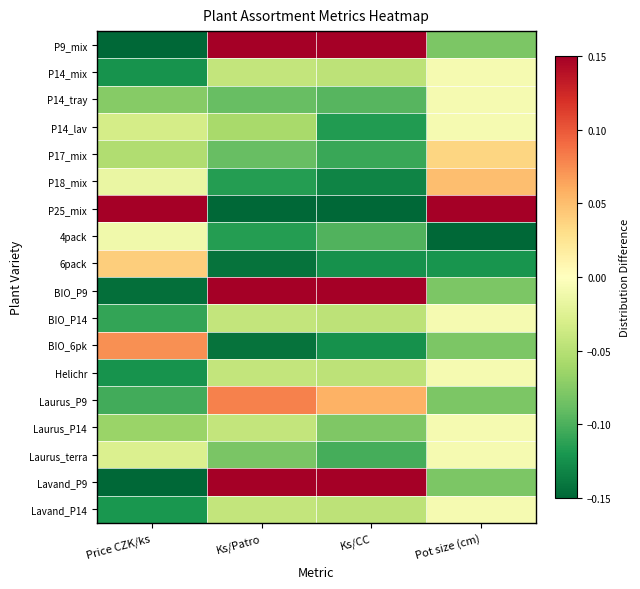

Between Price CZK/ks and Ks/CC, which is larger?

Ks/CC